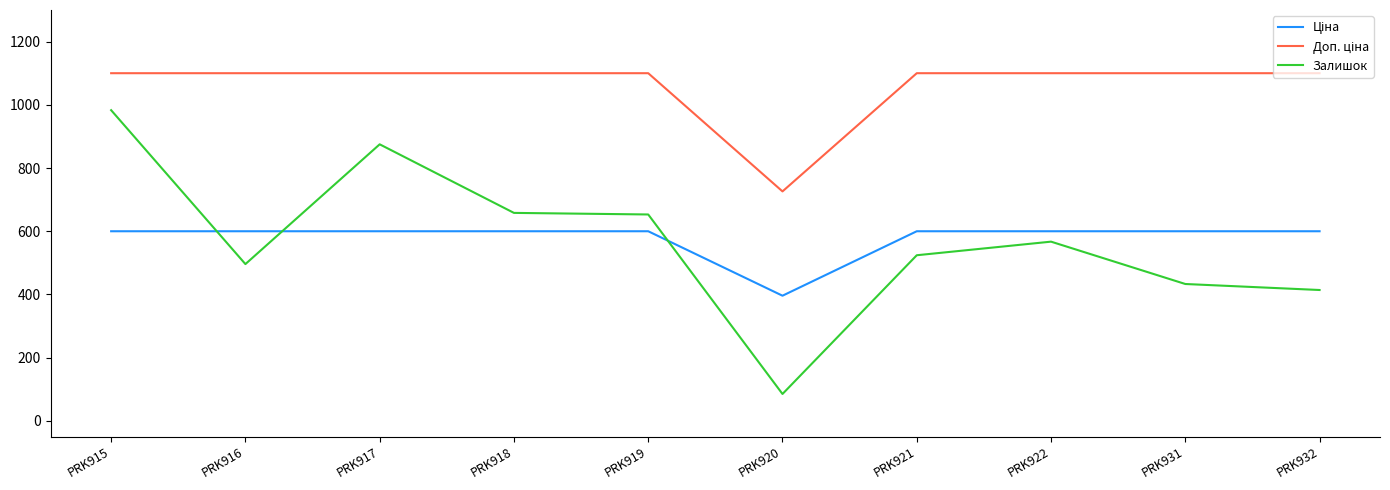

What is the difference between the Залишок values at PRK917 and PRK921?

351.0